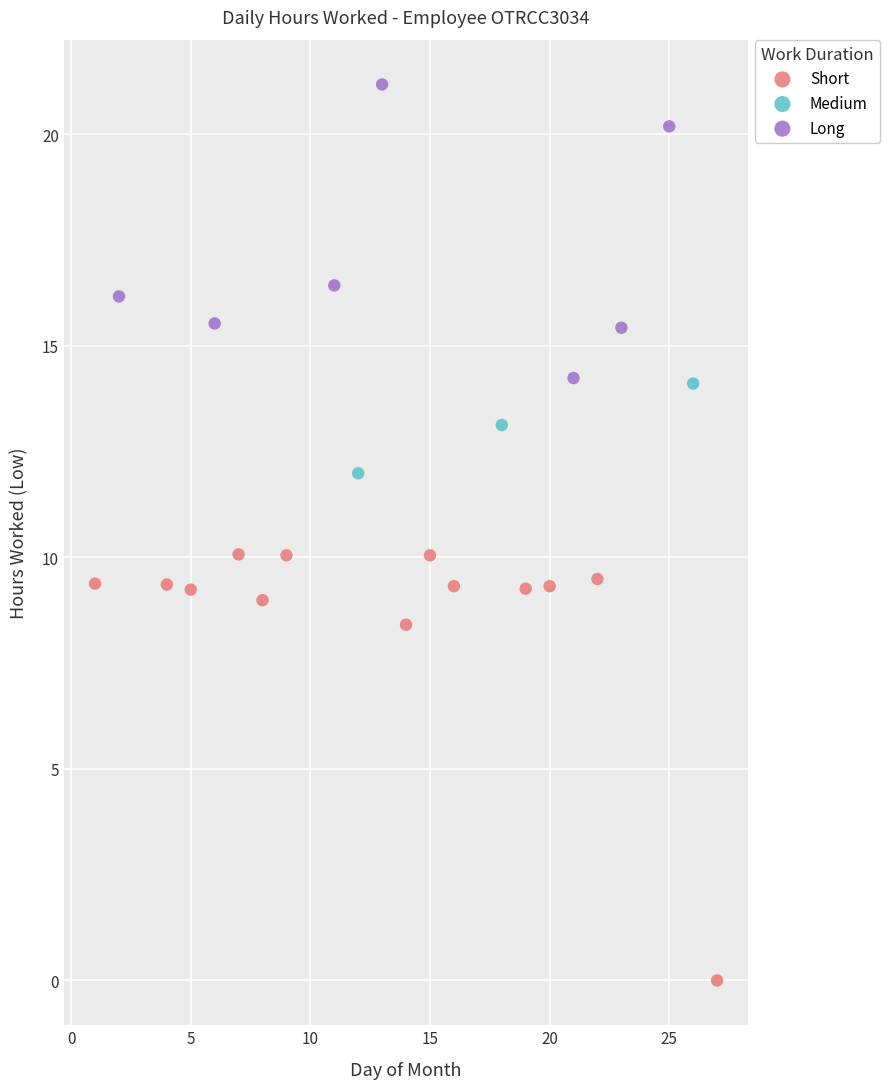

Which series reaches the minimum Y coordinate?

Short